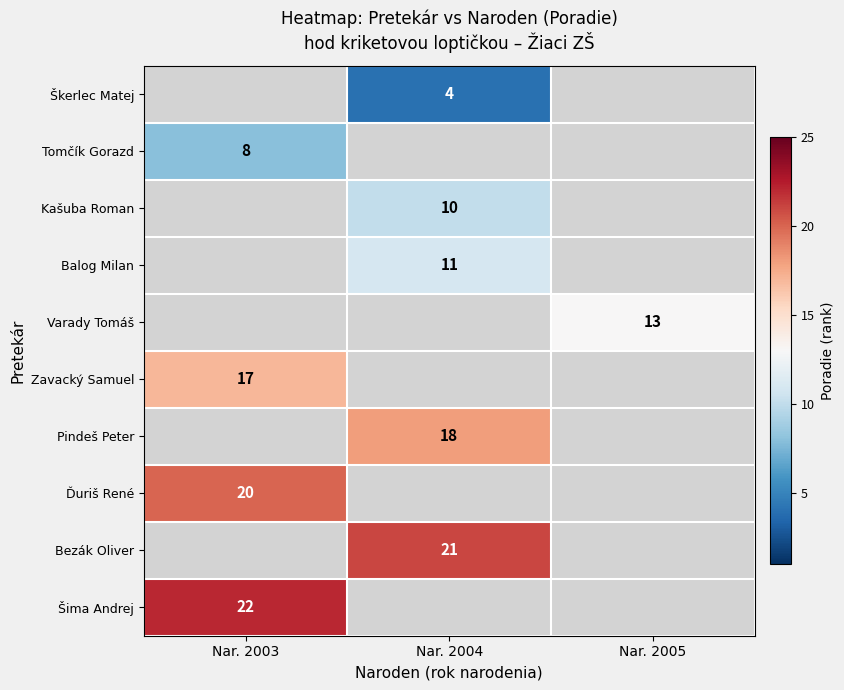

Between Nar. 2003 and Nar. 2004, which is larger?

Nar. 2004